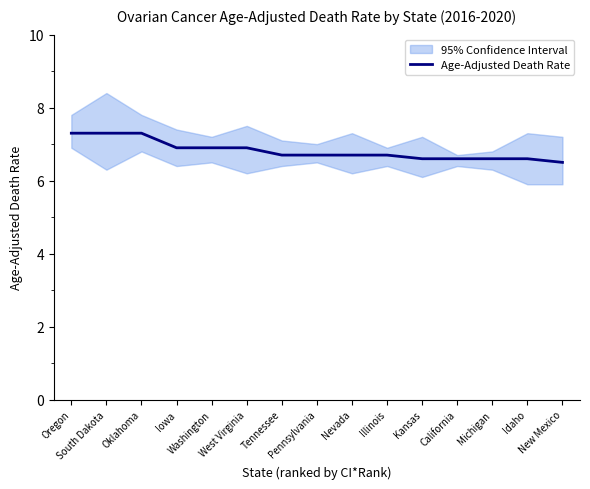

What is the change in value from South Dakota to Idaho?

-0.7